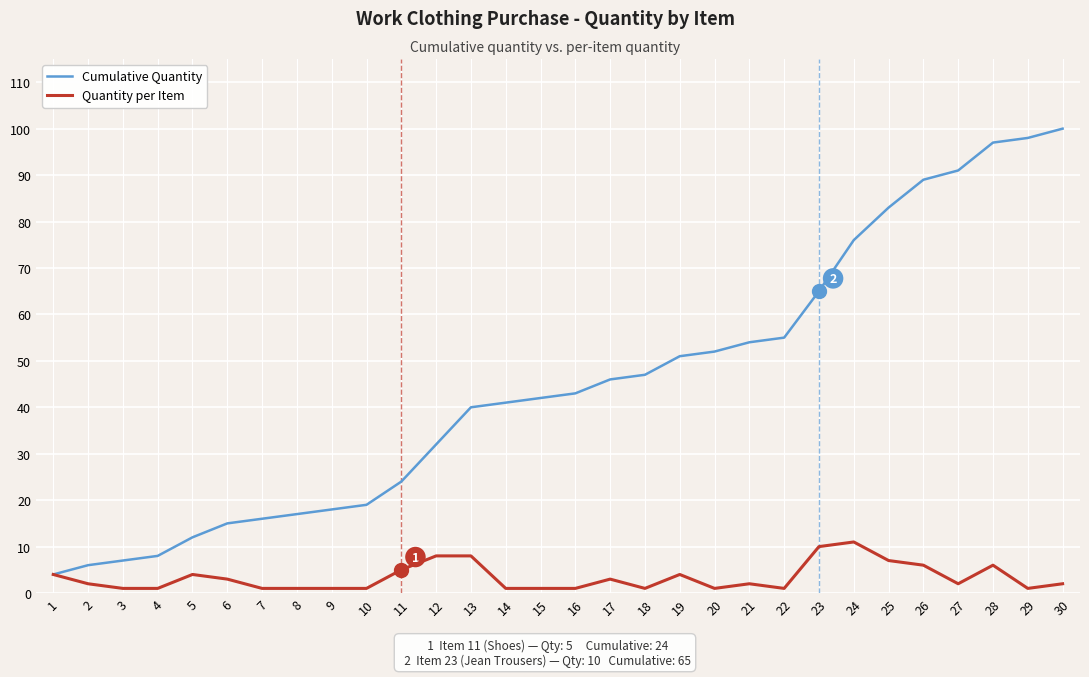

Is it true that Quantity per Item equals 4 at 13?

False